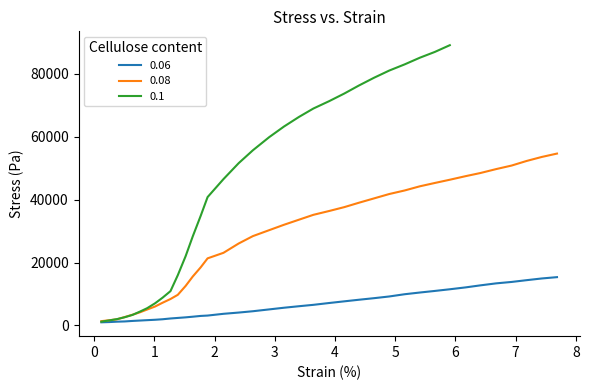

What is the maximum value for 0.06?

15373.5